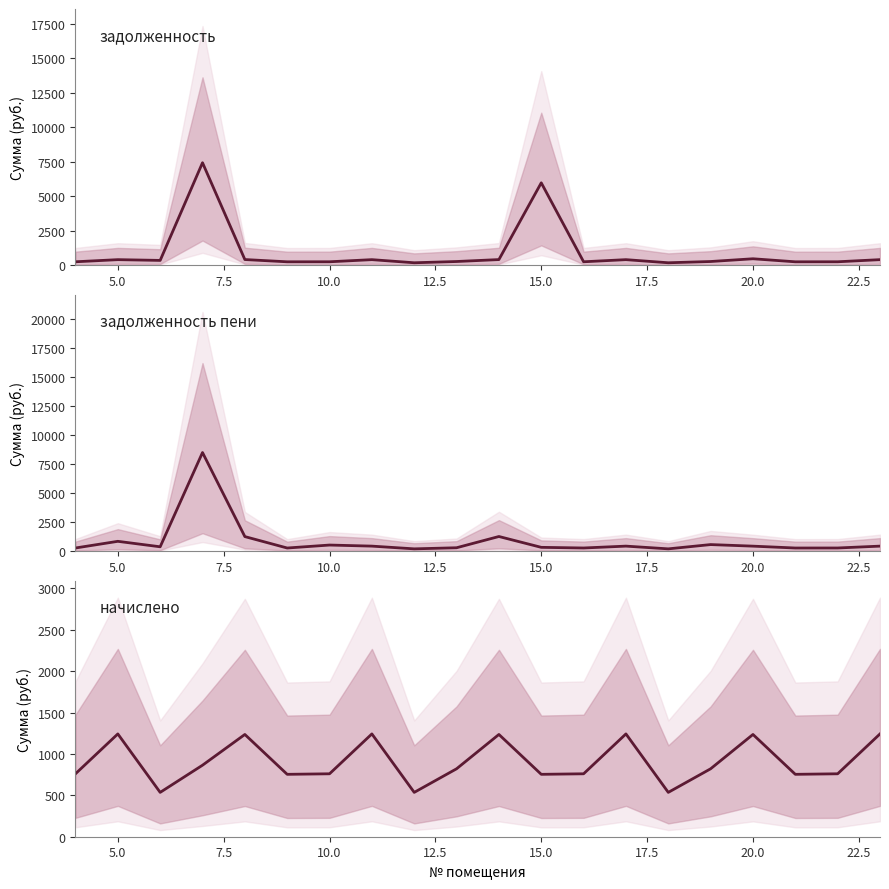

How many times do начислено and задолженность cross each other?

4